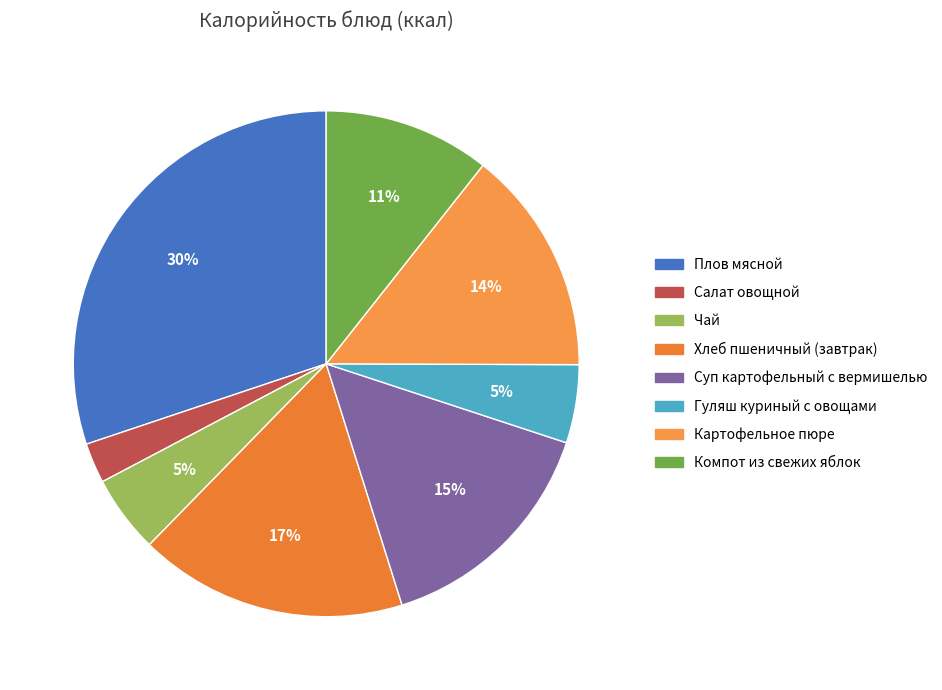

Which slice is the largest?

Плов мясной